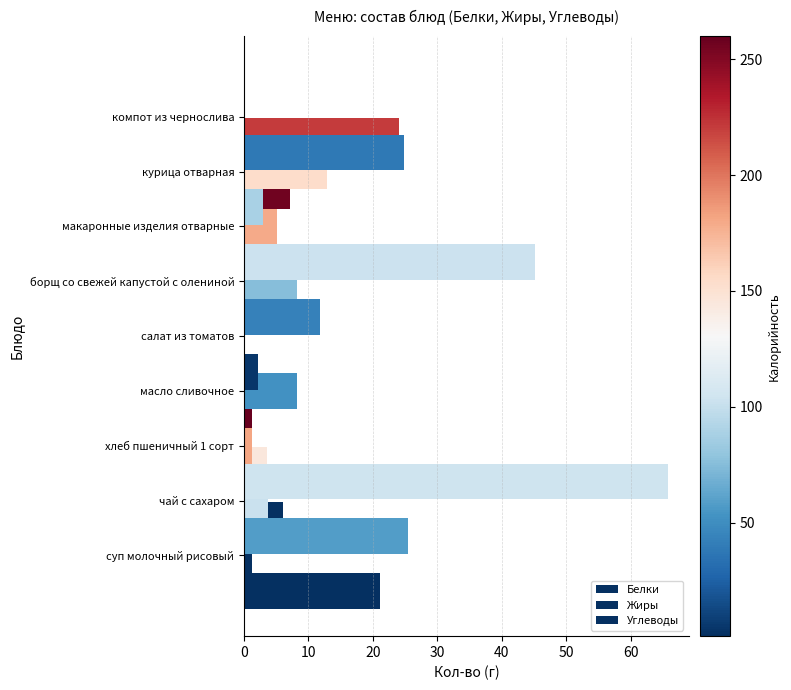

What is the average value of the Белки series?

5.0